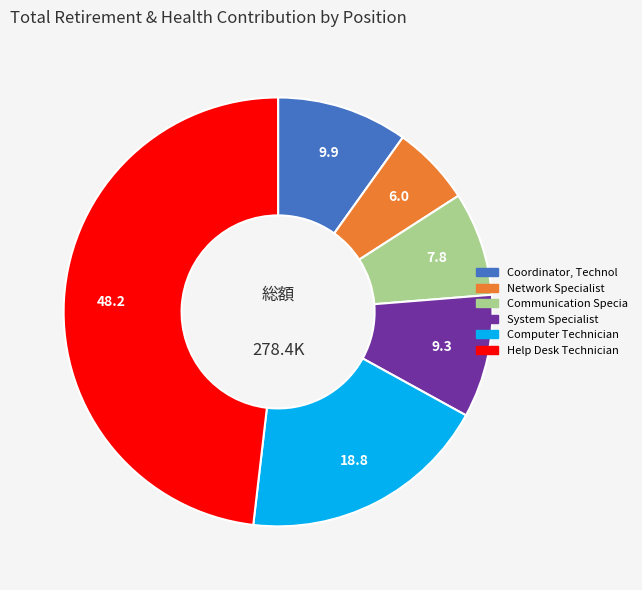

Does Communication Specia represent more than half of the total?

No